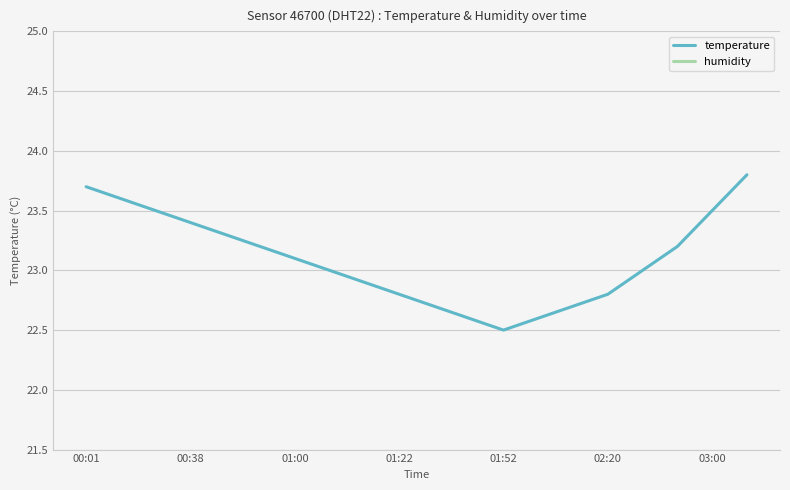

The temperature series shows 15.1 at 01:22. True or false?

False